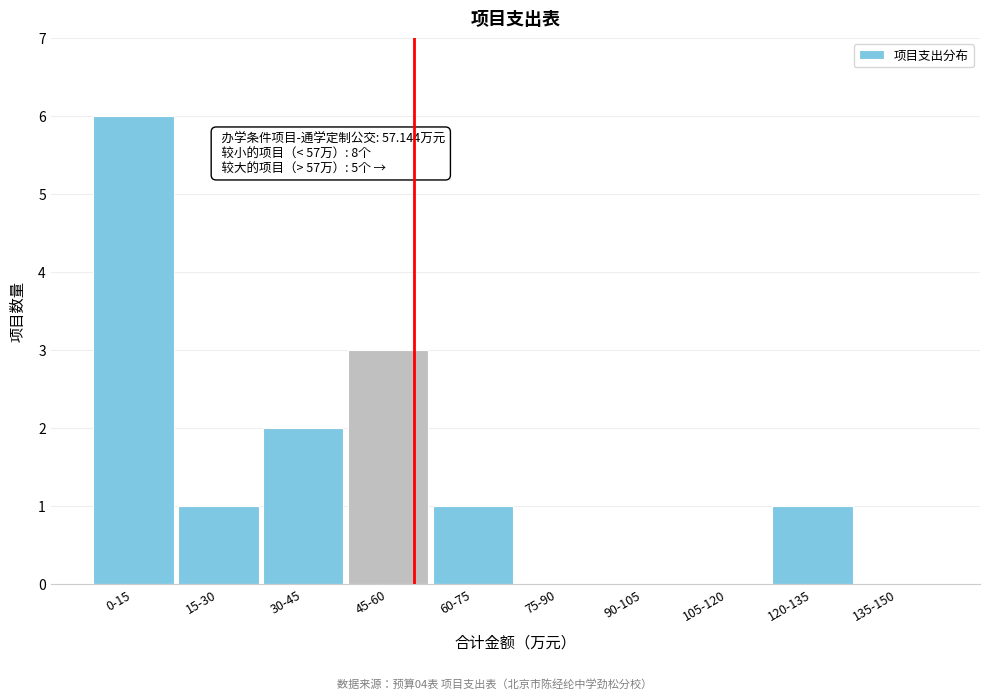

Reading left to right, what are all the values shown in this chart?

0-15=6	15-30=1	30-45=2	45-60=3	60-75=1	75-90=0	90-105=0	105-120=0	120-135=1	135-150=0